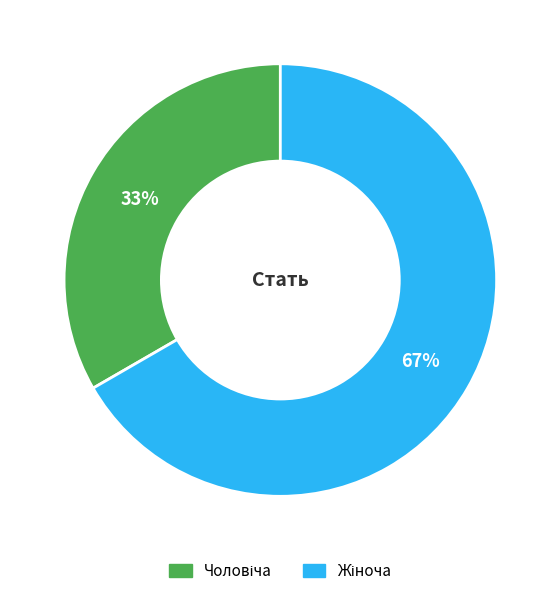

To the nearest percent, what is the average slice percentage?

50%